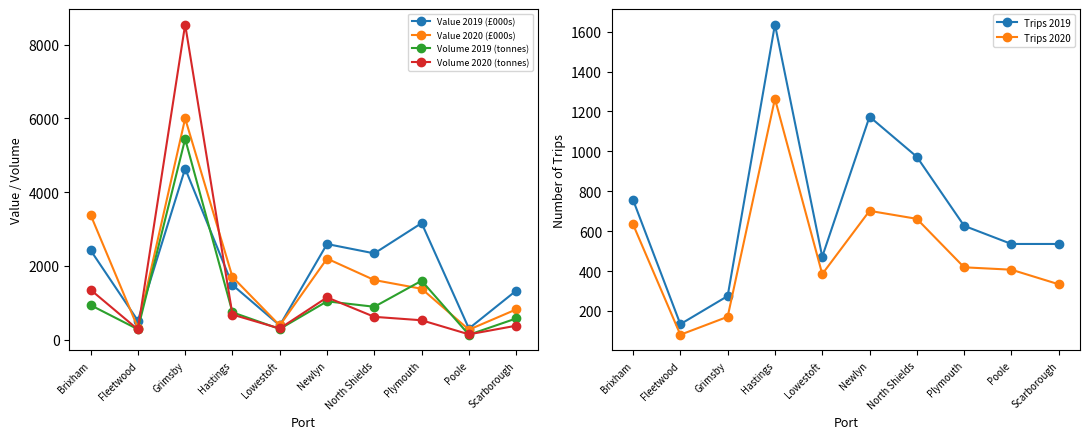

At which label does Volume 2020 (tonnes) reach its peak?

Grimsby